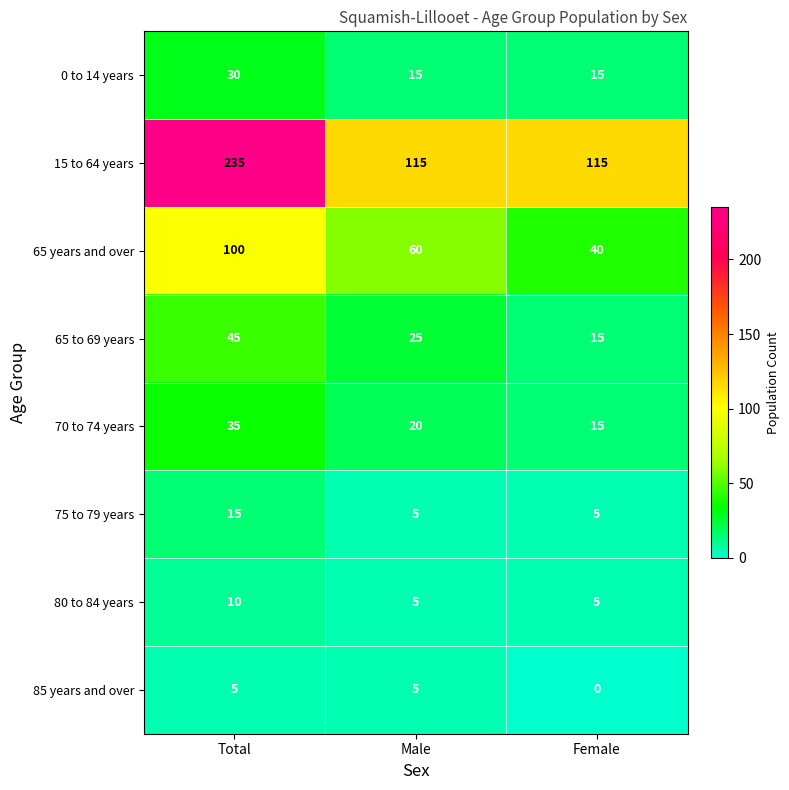

What value does the 80 to 84 years series have at Total?

10